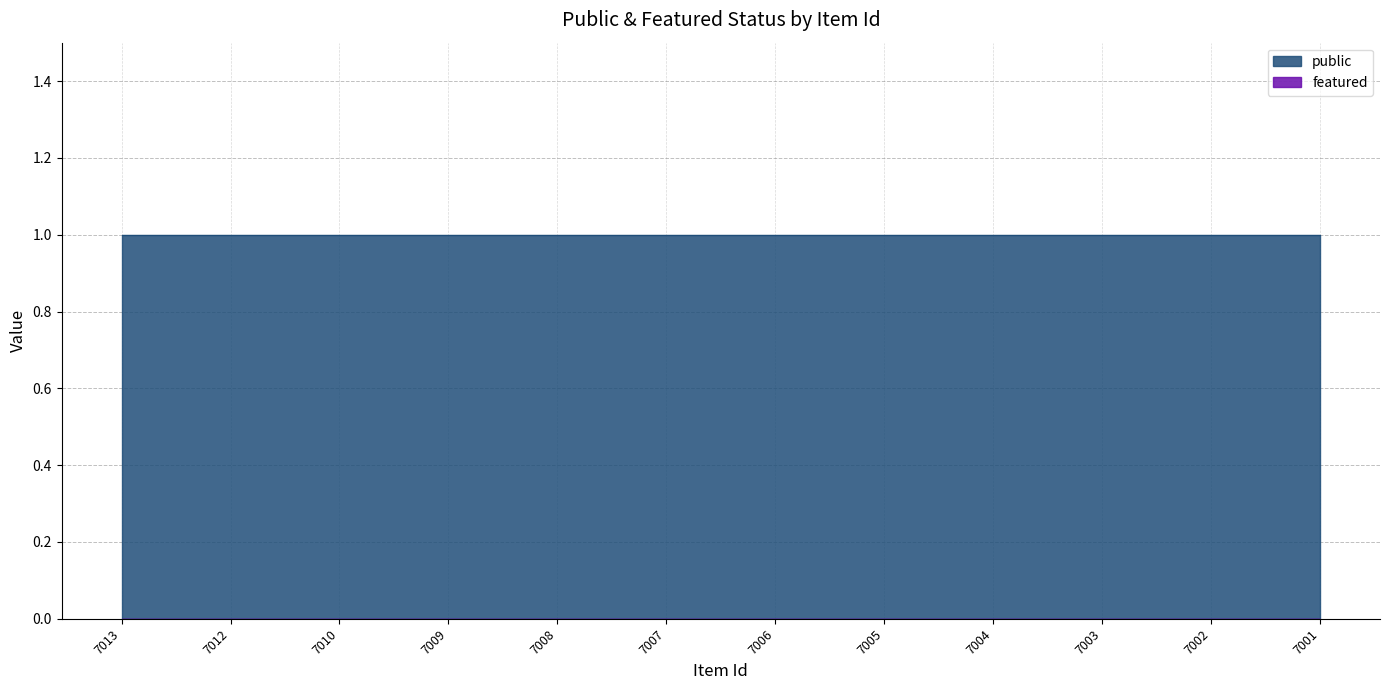

Reading left to right, what are all the values shown in this chart?

public: 1	1	1	1	1	1	1	1	1	1	1	1
featured: 0	0	0	0	0	0	0	0	0	0	0	0